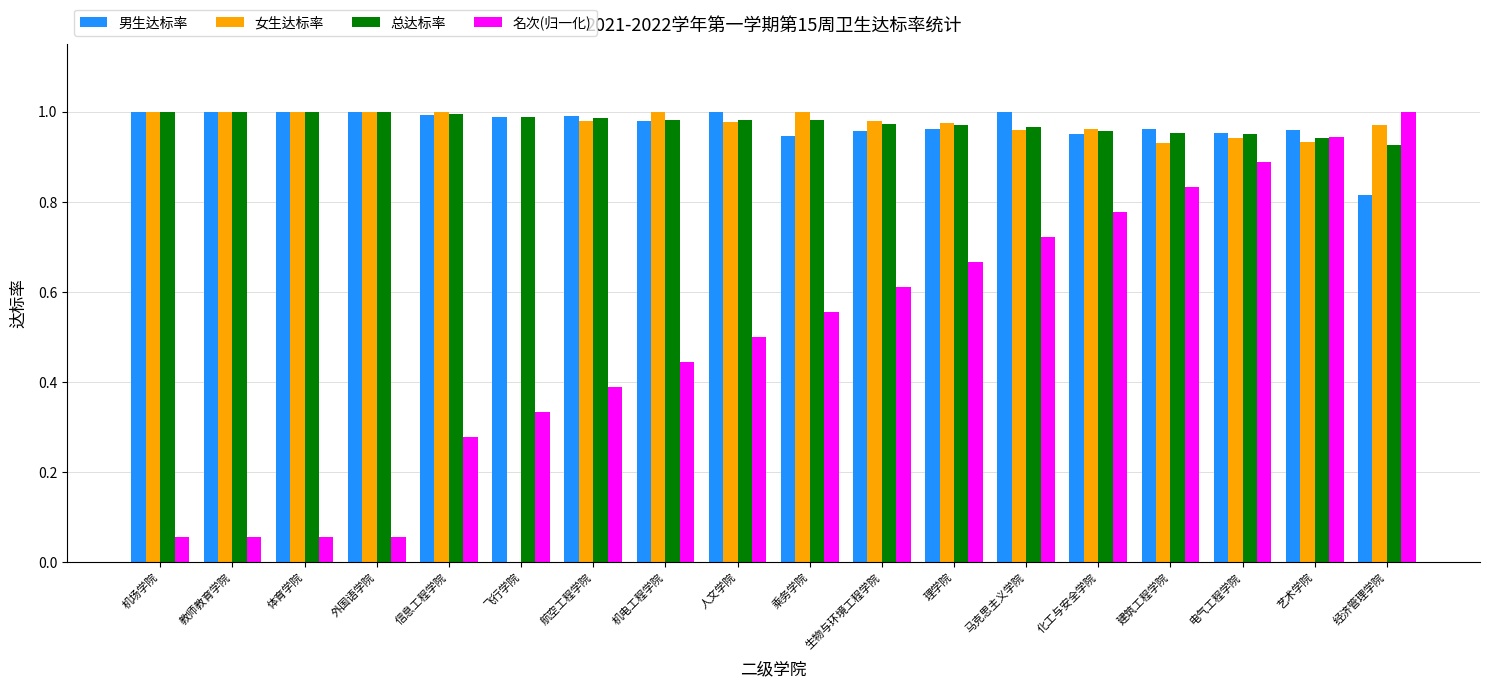

Which category has the highest value in the 名次(归一化) series?

经济管理学院